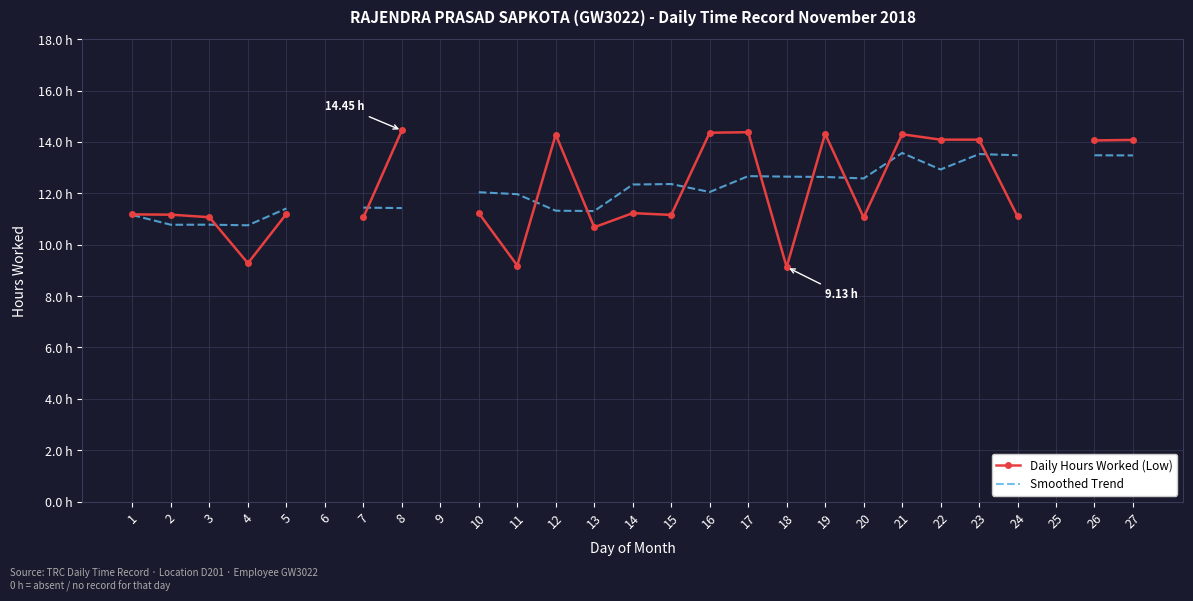

In Smoothed Trend, how many points are higher than both neighbors (excluding endpoints)?

5